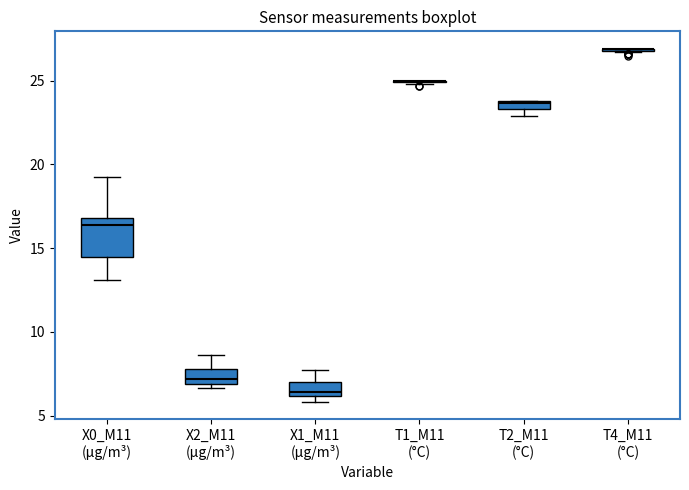

Which box is the tallest, from its lower edge to its upper edge?

X0_M11 (μg/m³)